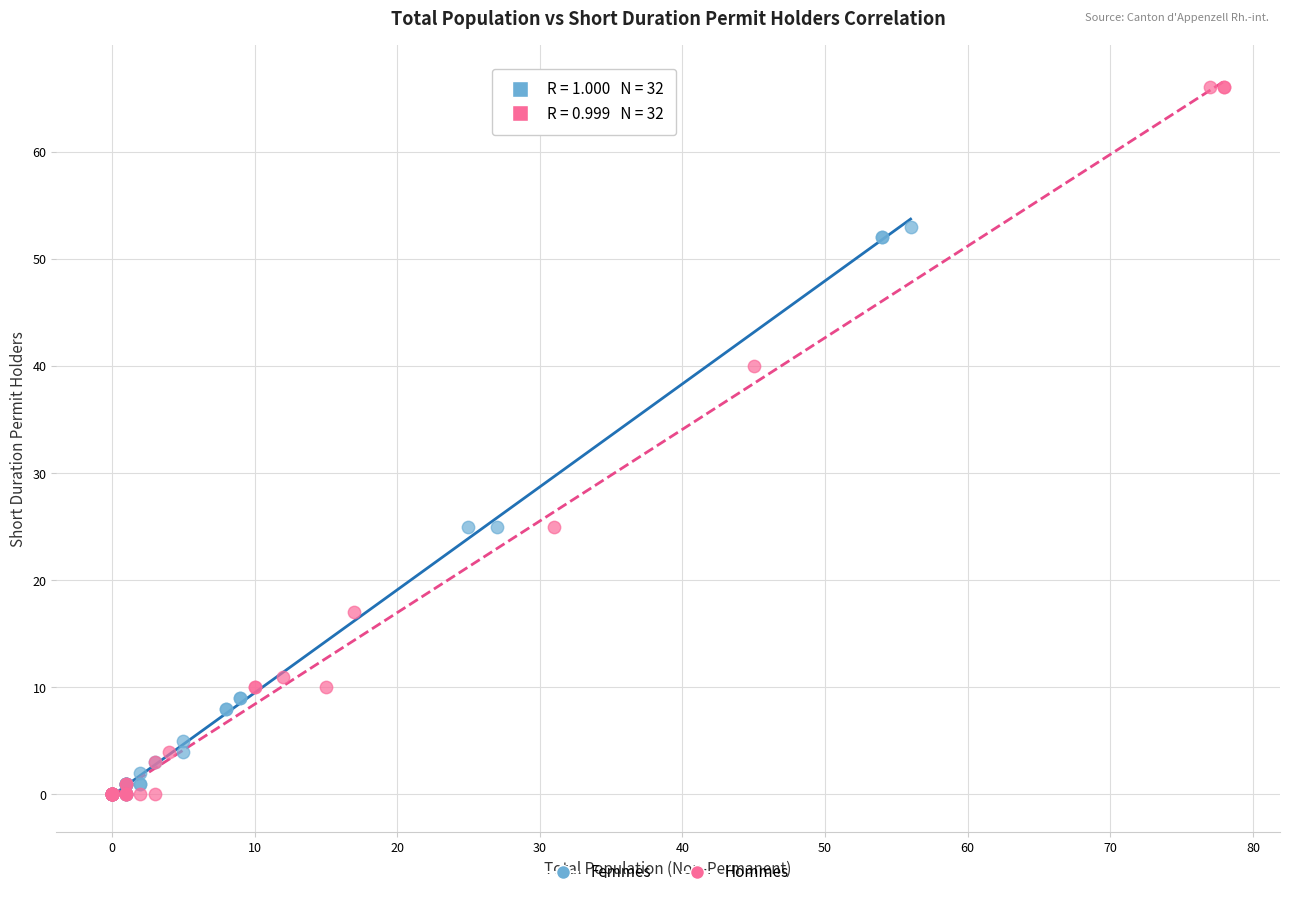

Which series reaches the maximum Y coordinate?

Hommes